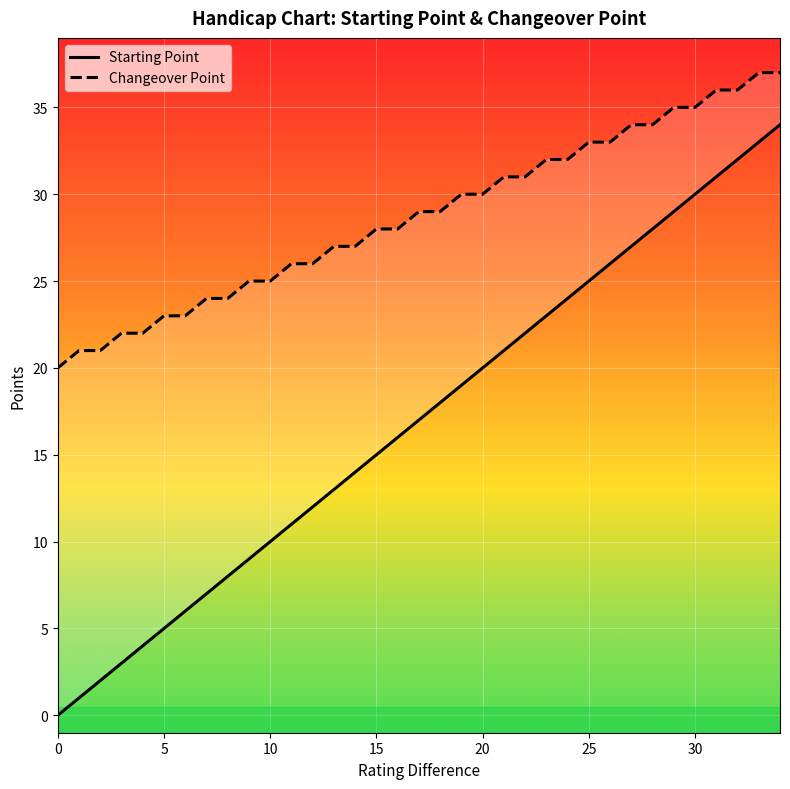

What is the sum of all Starting Point values?

595